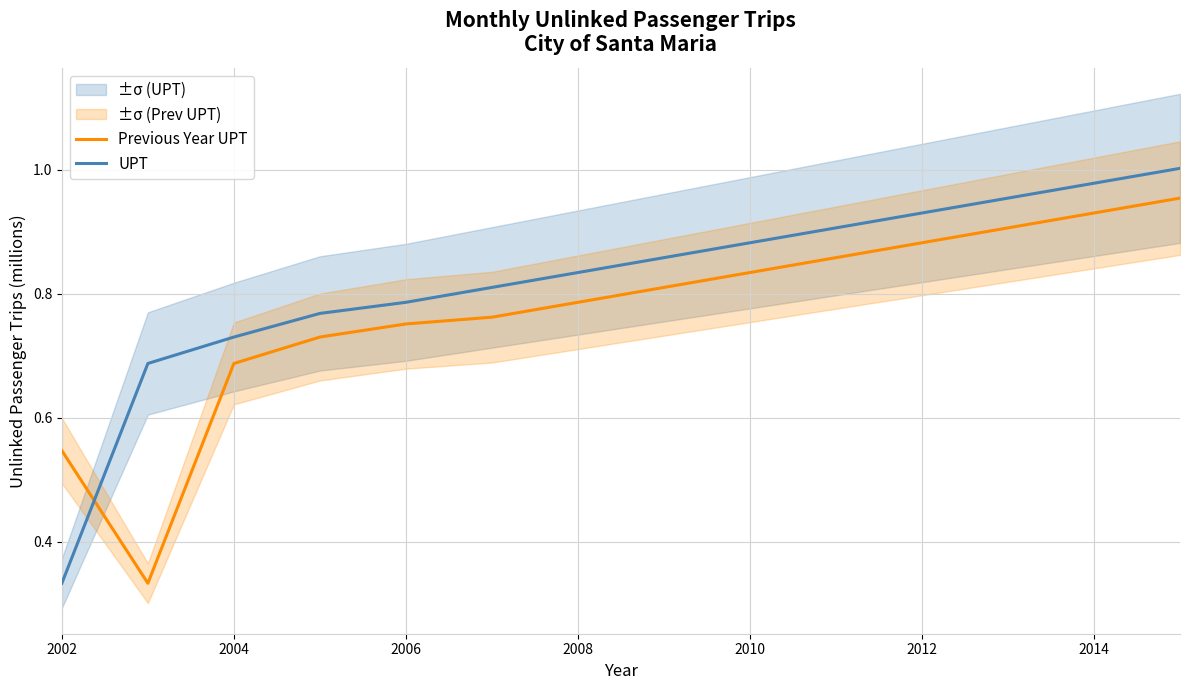

What is the label of the 14th point from the right?

2002